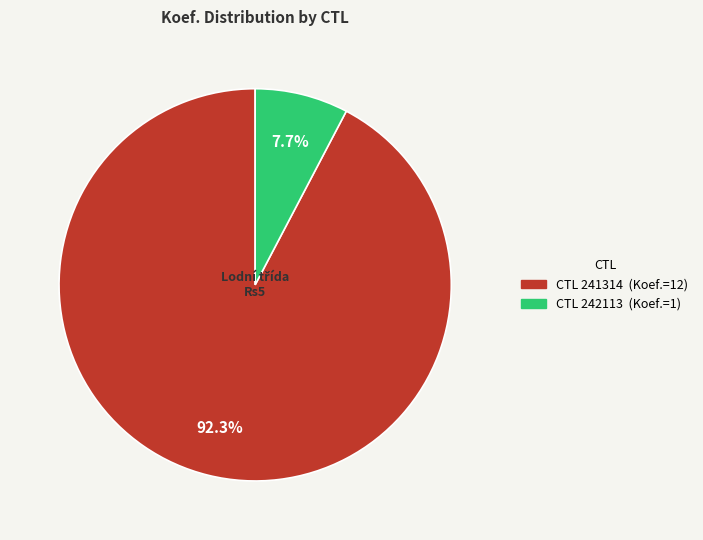

Is there any slice that represents more than half of the pie?

Yes